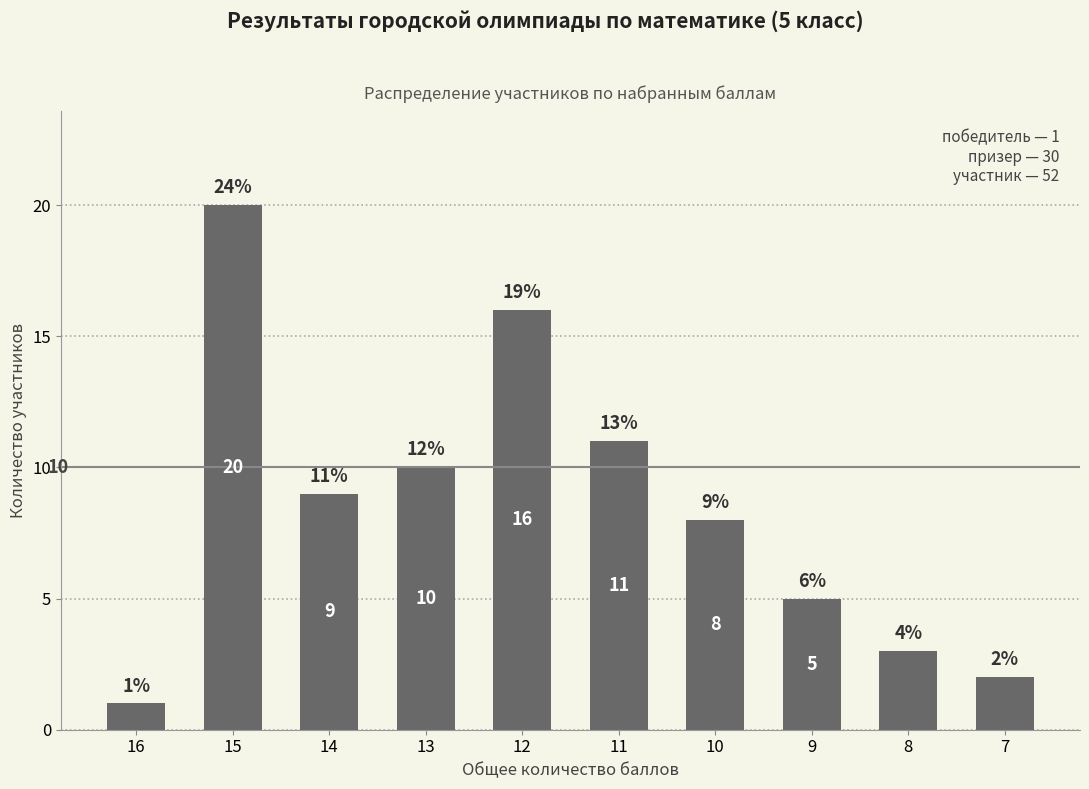

Approximately how many times larger is the value at 15 compared to 9?

4.0